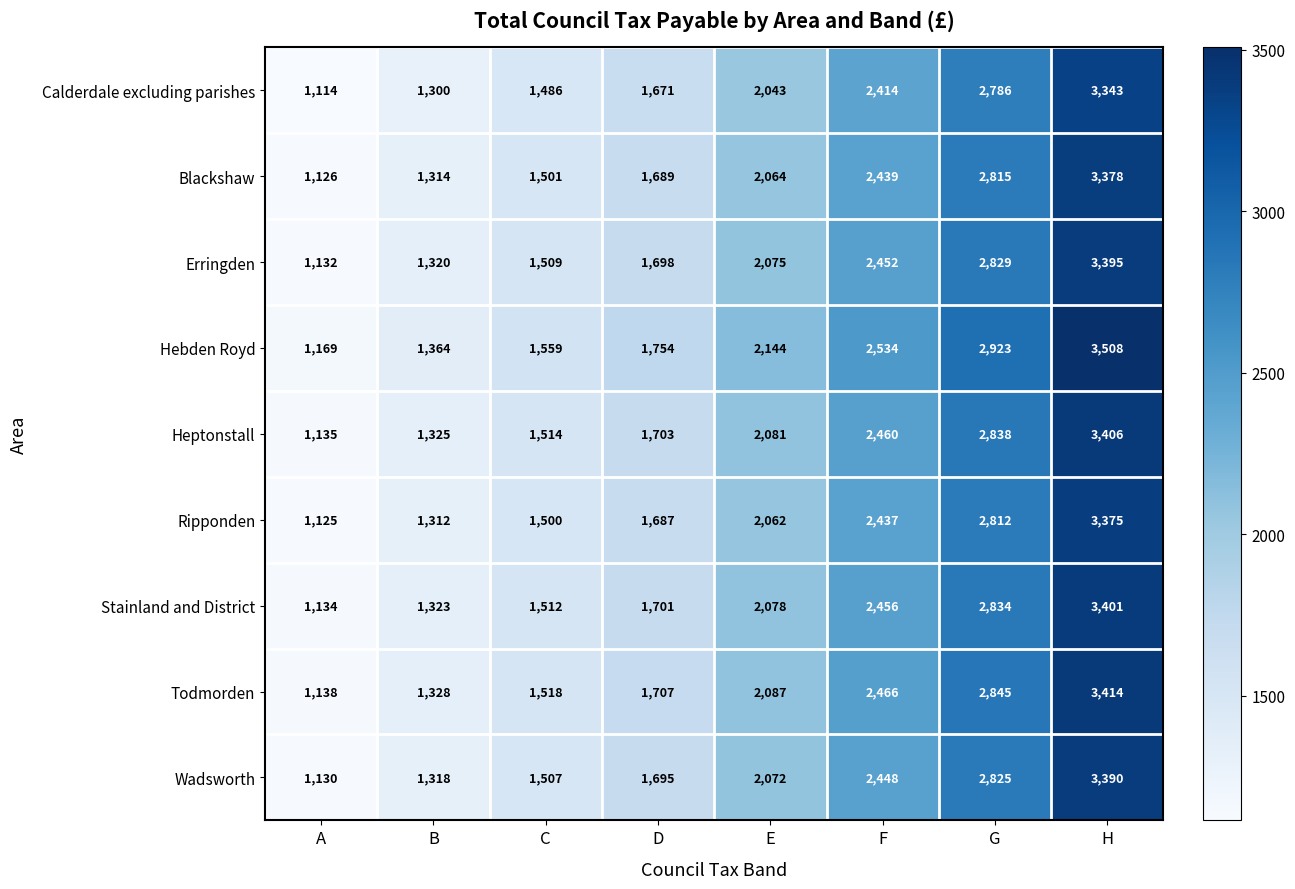

At which label does Wadsworth reach its peak?

H